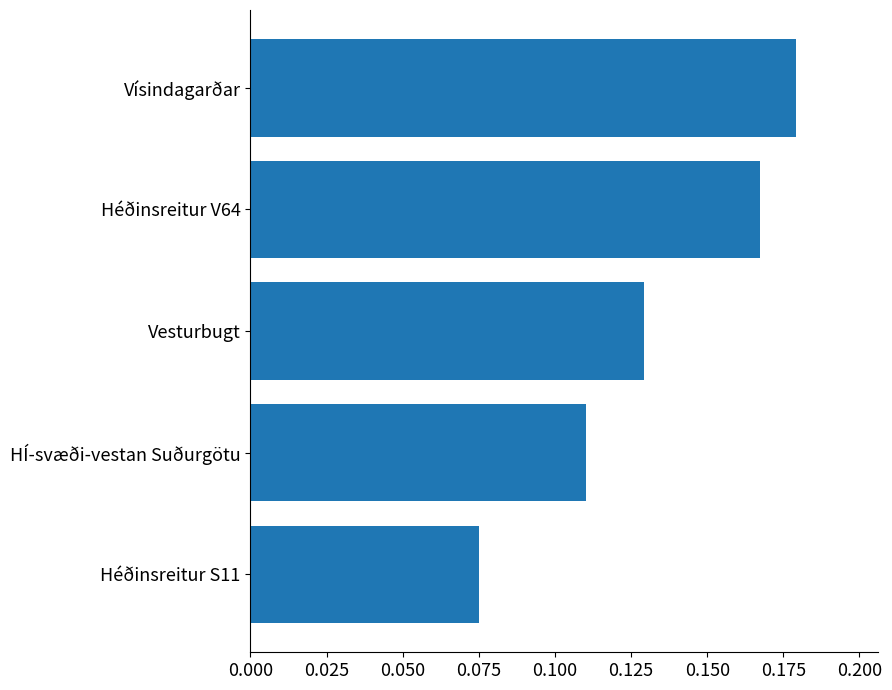

Rank the categories by value from highest to lowest.

Vísindagarðar, Héðinsreitur V64, Vesturbugt, HÍ-svæði-vestan Suðurgötu, Héðinsreitur S11